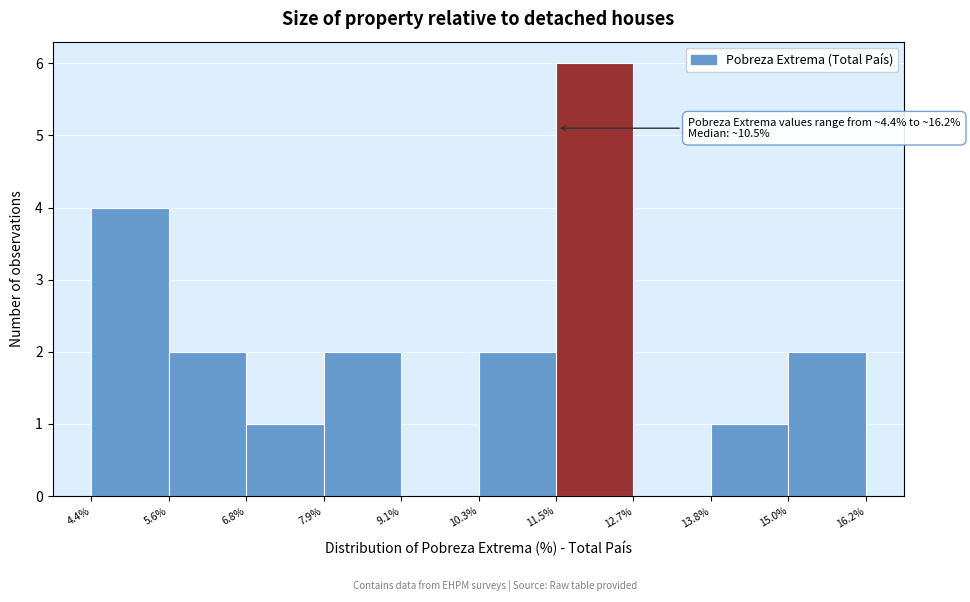

Which range on the x-axis has the tallest bar?

11.5% to 12.7%